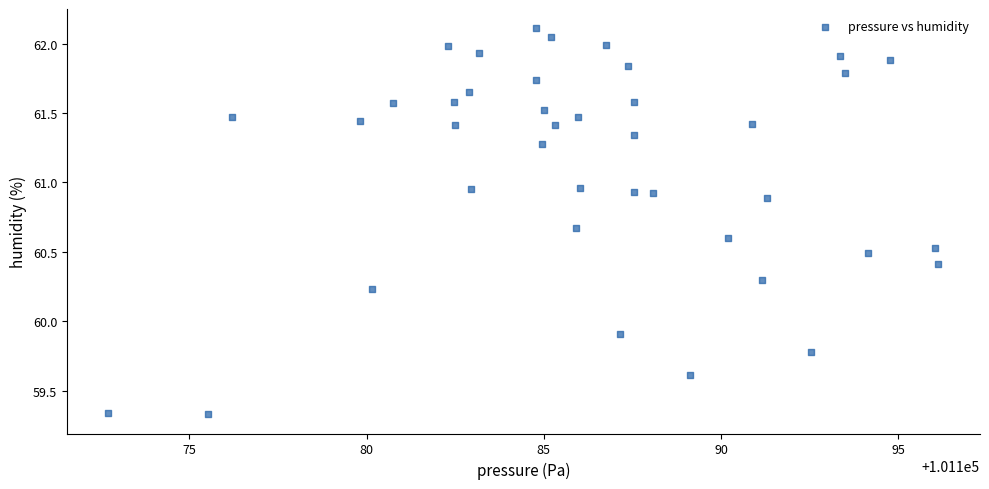

What is the range of Y values (max minus min)?

2.8